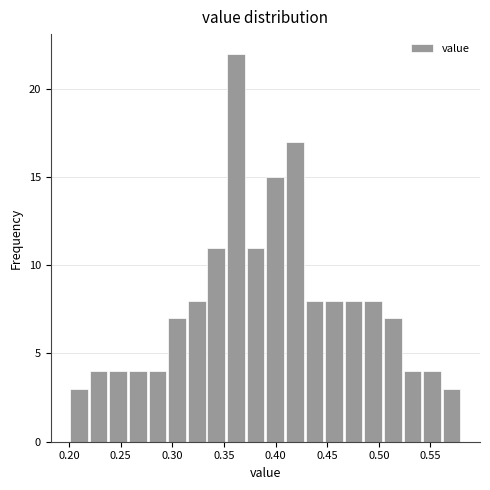

Around what value on the x-axis is the tallest bar? Give the approximate position of its centre, as read against the axis.

0.360